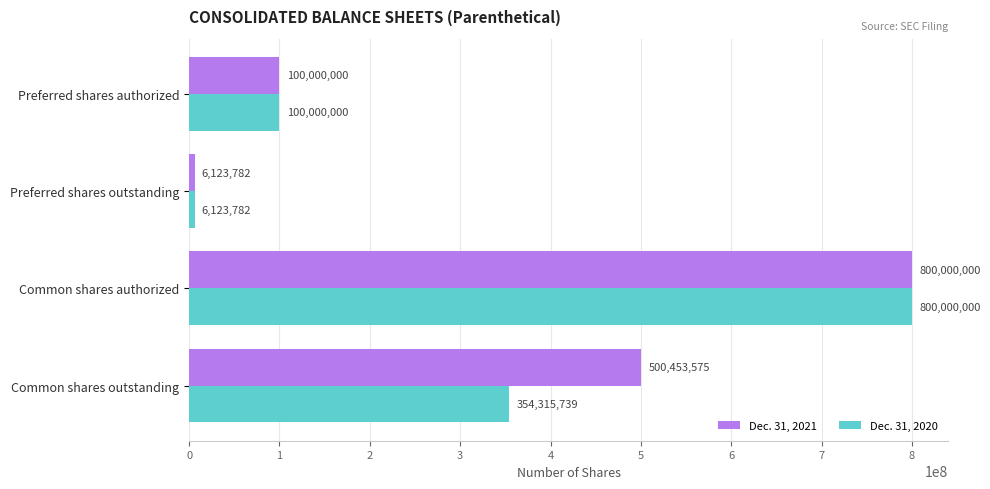

What is the difference between the maximum and minimum values in the Dec. 31, 2021 series?

793876218